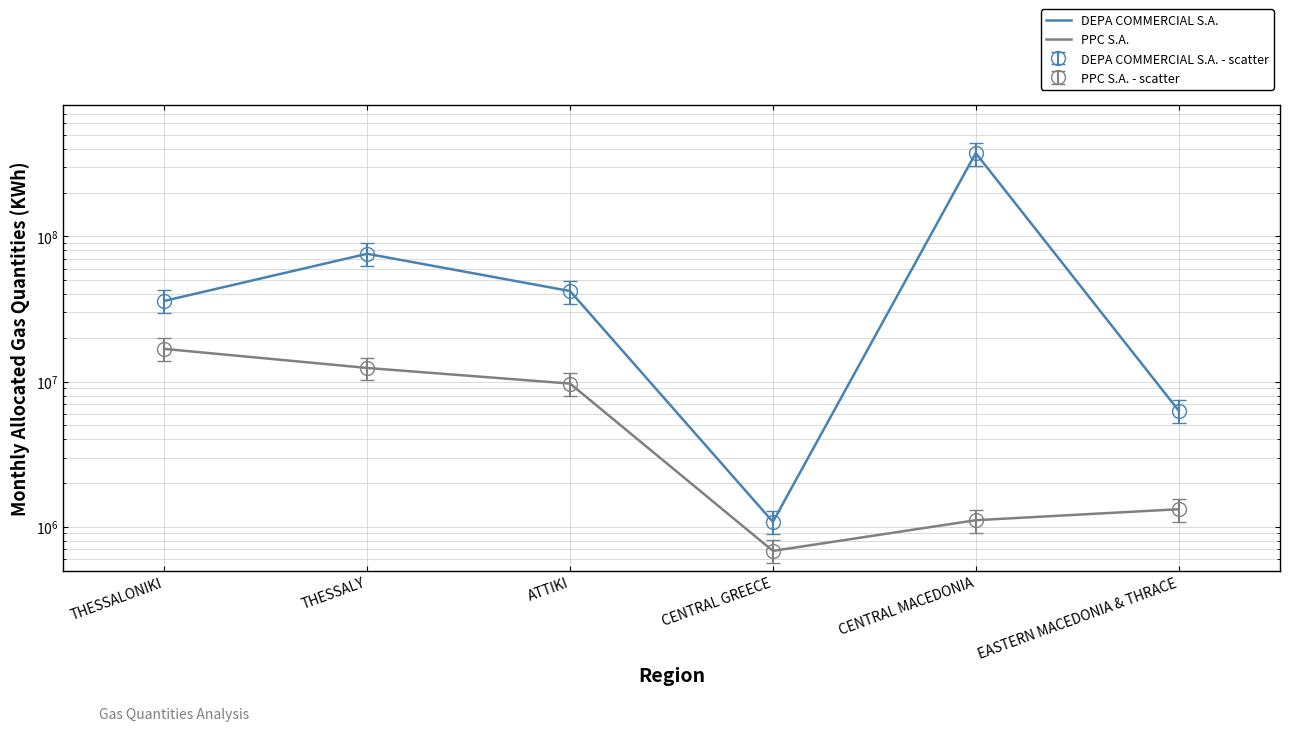

Does the chart have visible grid lines?

Yes